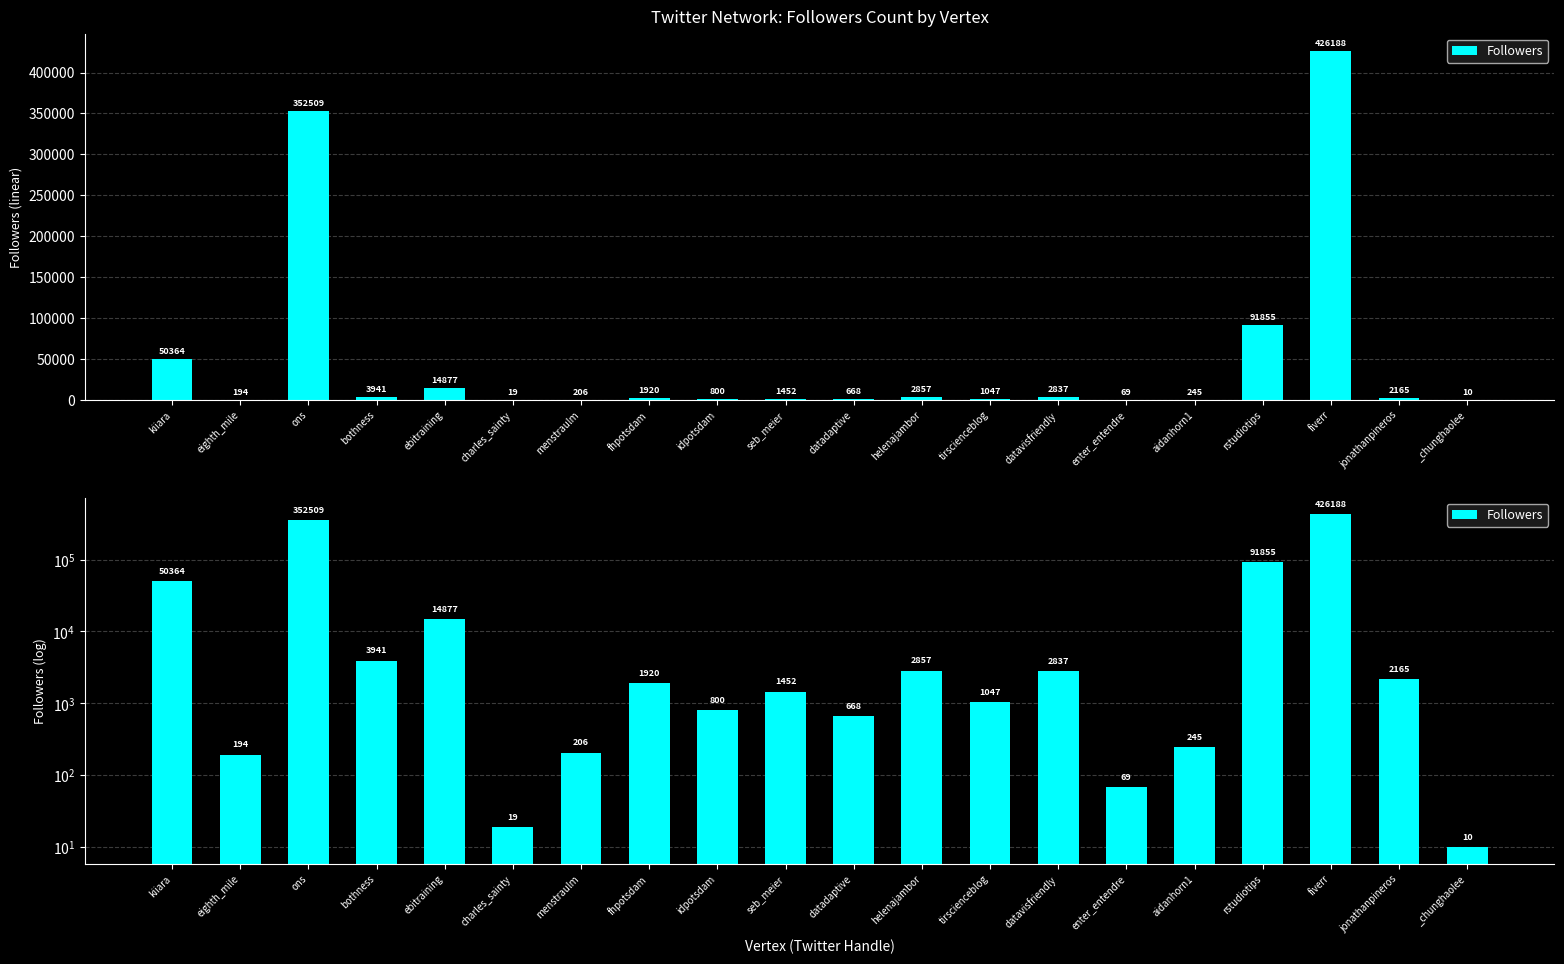

At which category does the chart reach its minimum across all series?

_chunghaolee